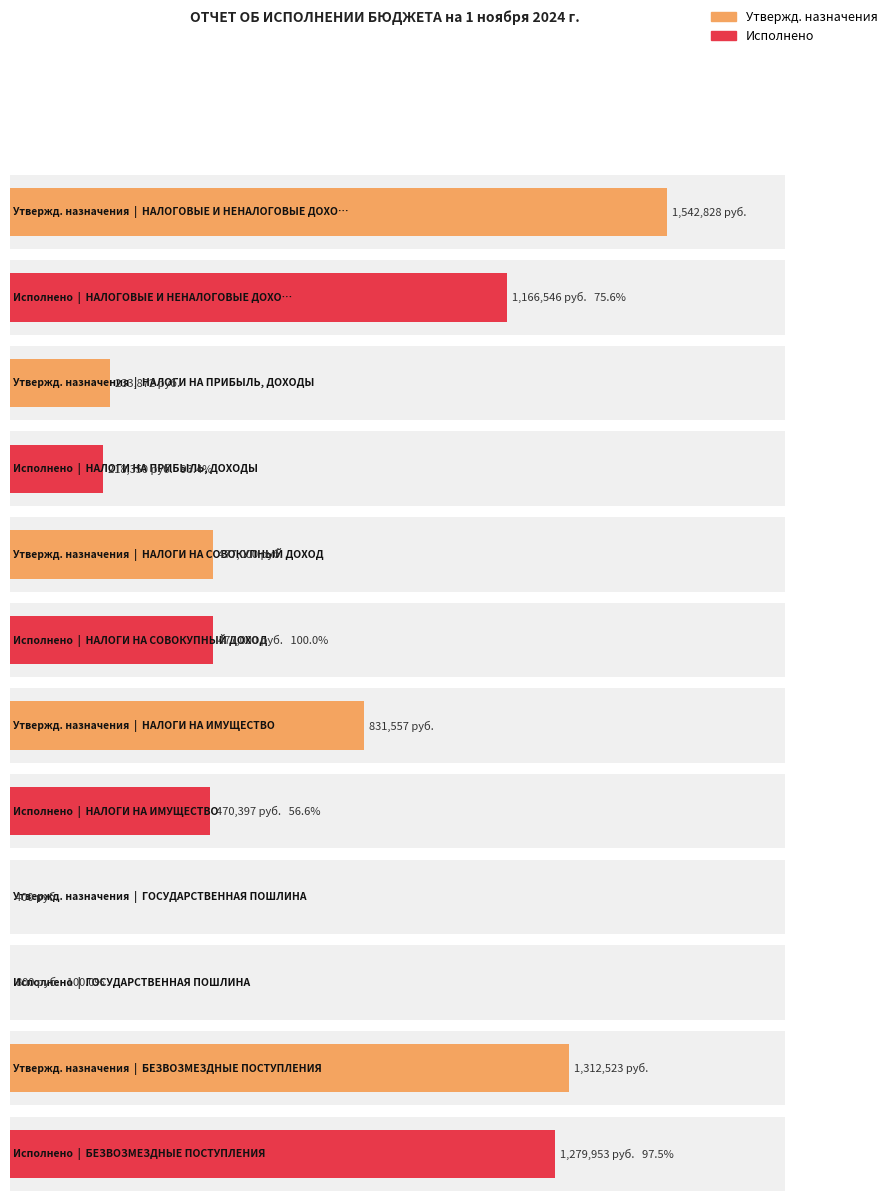

How many bars are there in each group?

2